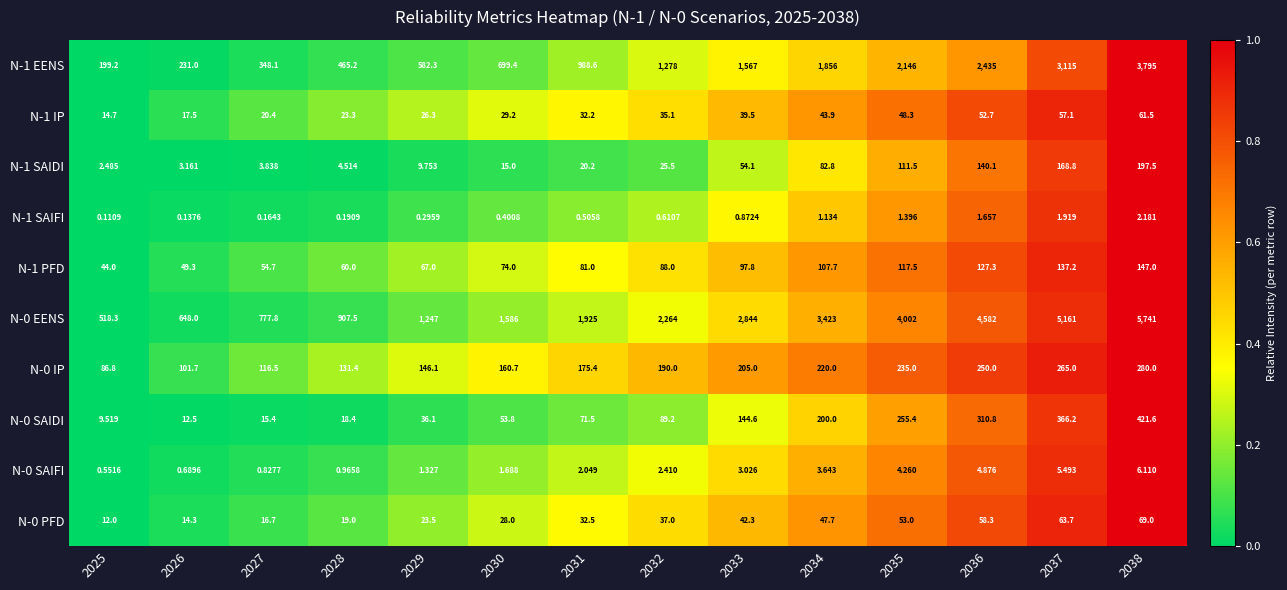

How many series are shown in this chart?

10